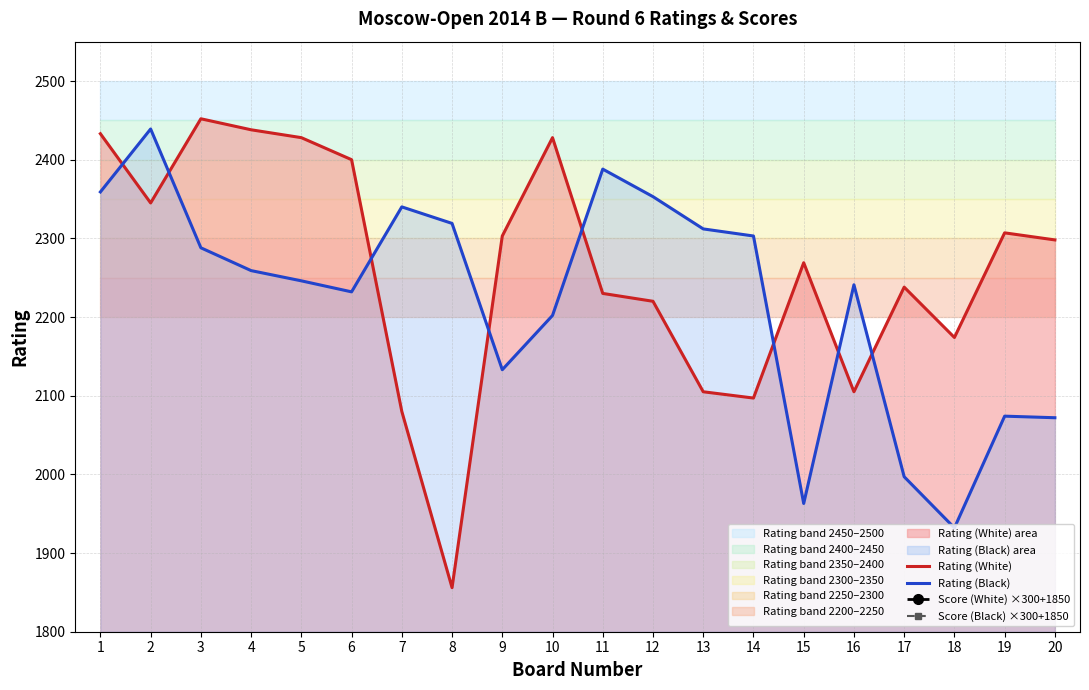

Is it true that Rating (Black) equals 1997 at 17?

True